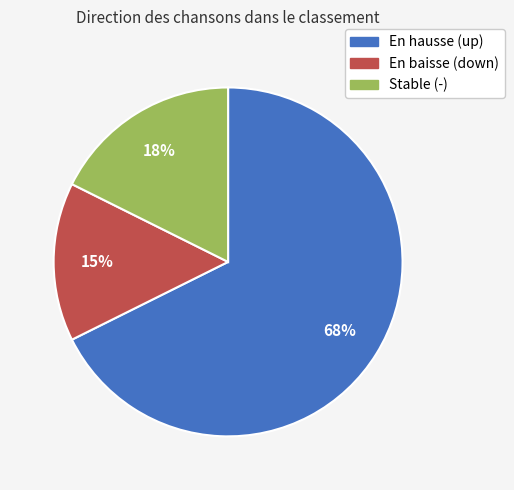

How many segments does this pie chart have?

3